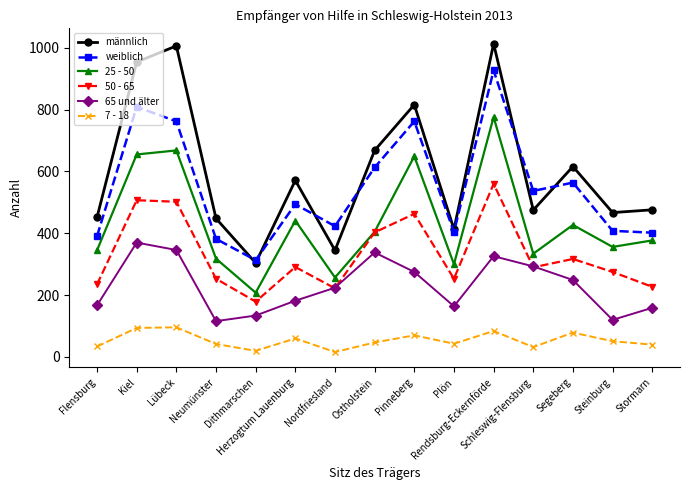

Is it true that 25 - 50 equals 356 at Steinburg?

True